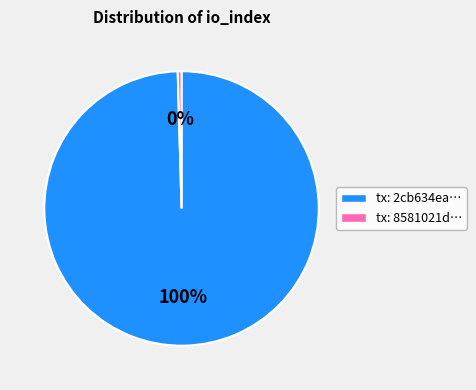

How many slices are in this pie chart?

2